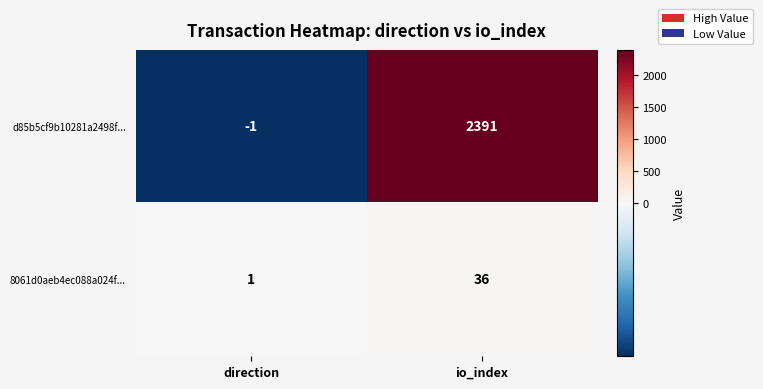

Reading left to right, what are all the values shown in this chart?

d85b5cf9b10281a2498f...: direction=-1	io_index=2391
8061d0aeb4ec088a024f...: direction=1	io_index=36